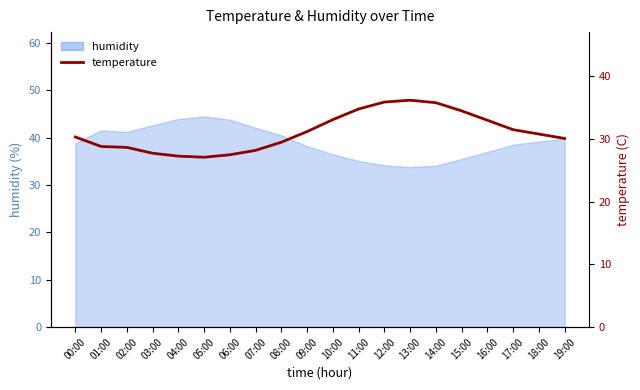

The chart shows a value of 30.1 at 19:00. True or false?

True